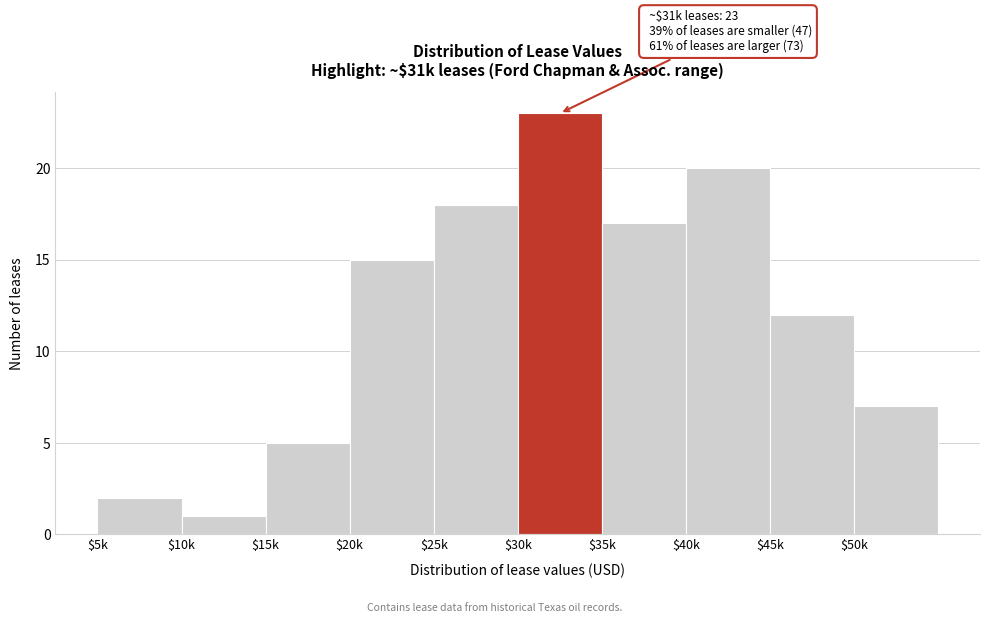

Reading left to right, list all the values displayed in this chart.

2	1	5	15	18	23	17	20	12	7